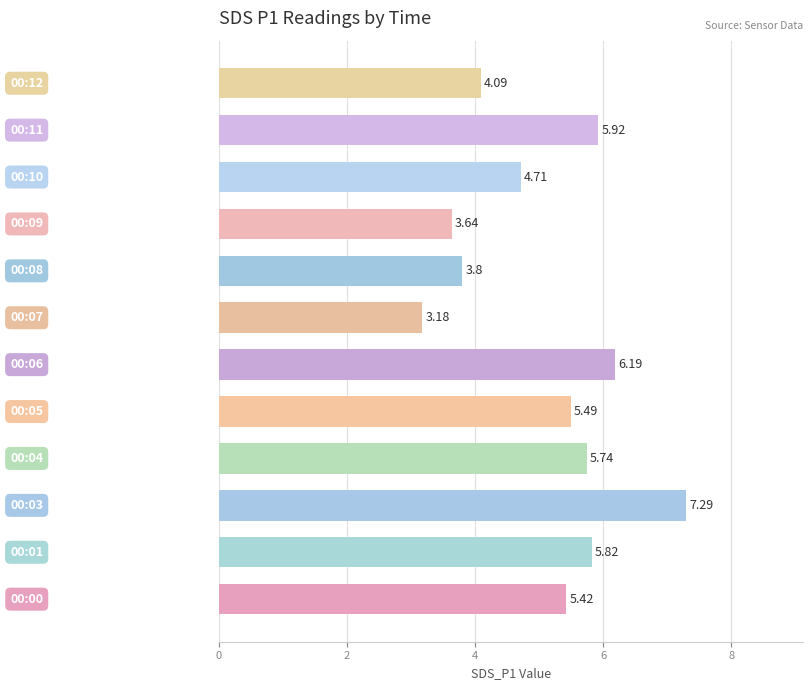

What is the difference between the second highest and minimum values?

3.0